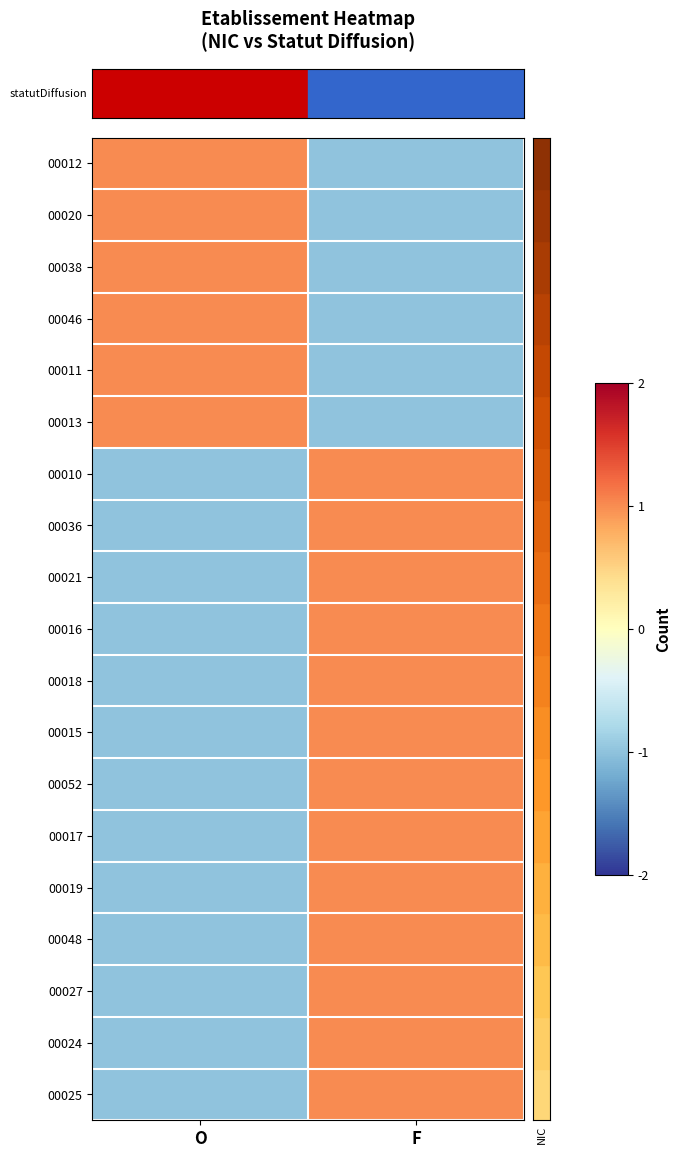

Which series has the largest total across all categories?

row_0